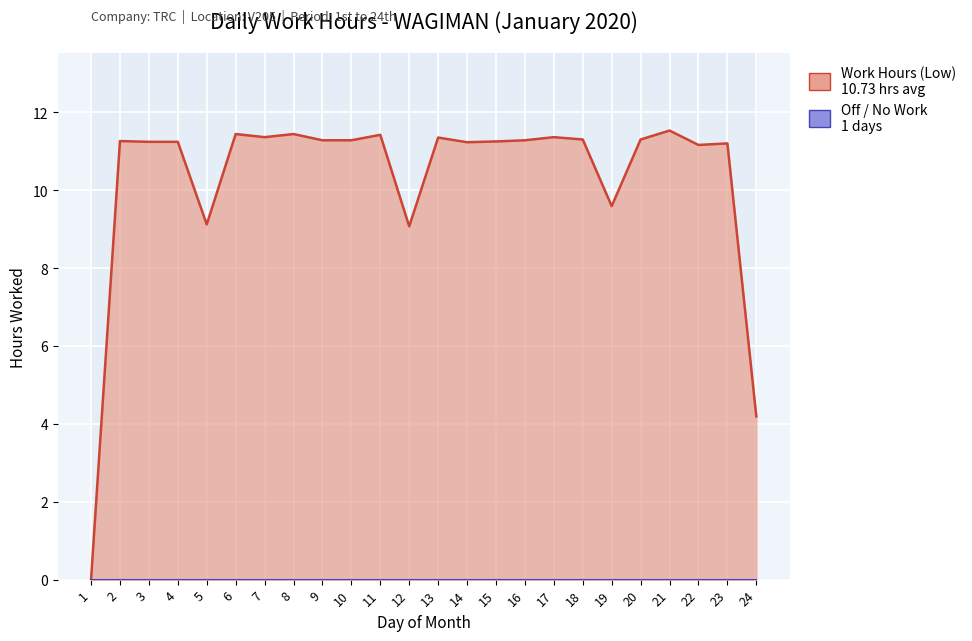

Which category has the highest value across all series?

21